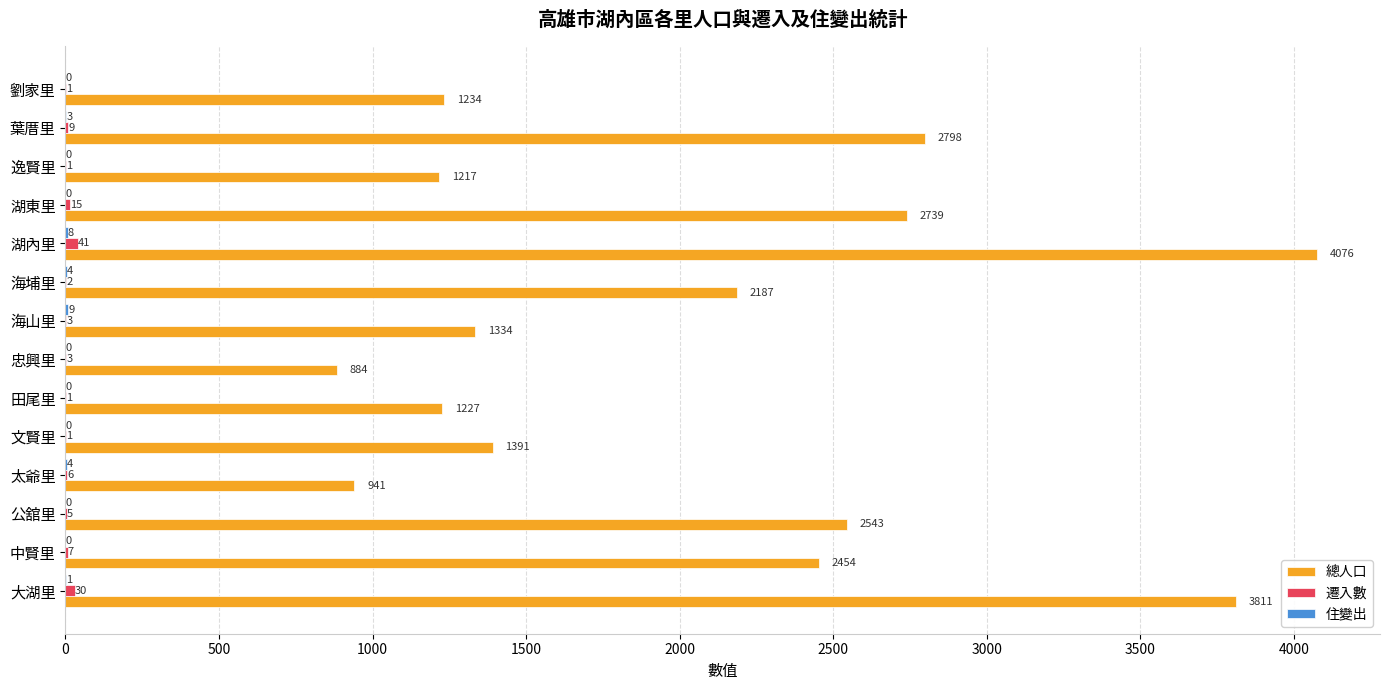

At which category is the sum across all series the highest?

湖內里